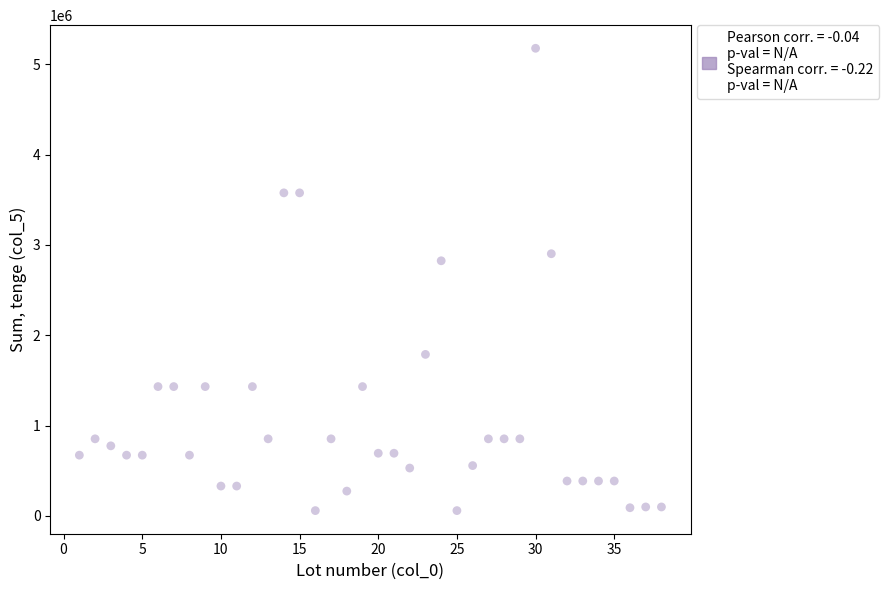

What Y value in the scatter plot is closest to 2617844?

2824480